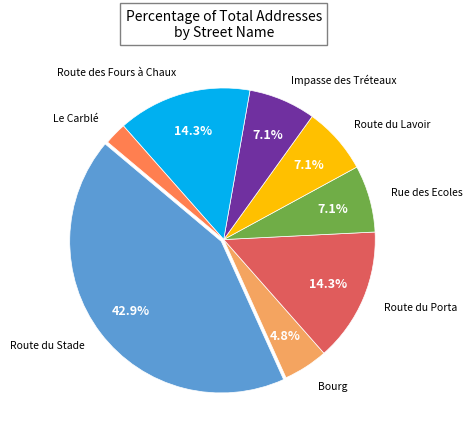

Is there any slice that represents more than half of the pie?

No